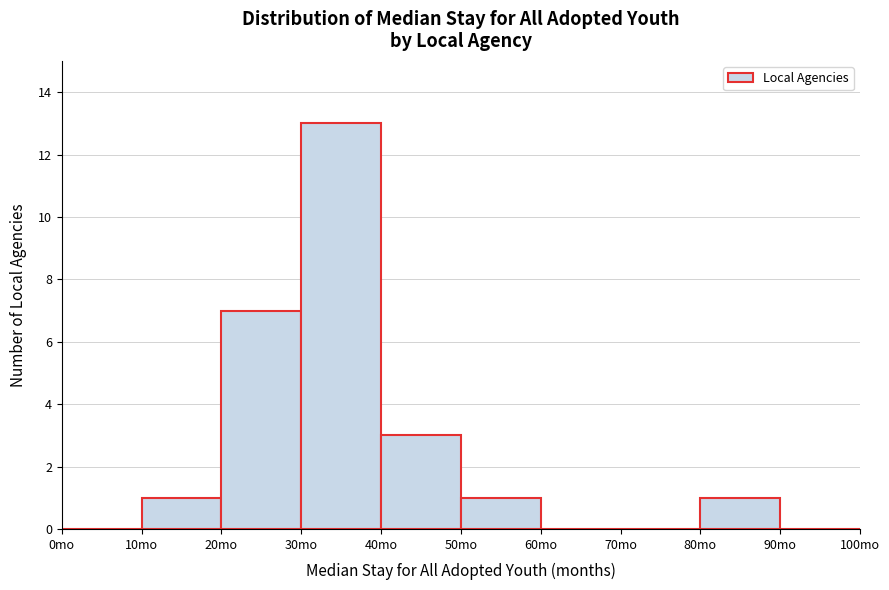

How tall is the bar that spans 10 to 20 on the x-axis? The values are not printed on the chart, so give them approximately, as read against the axis.

1